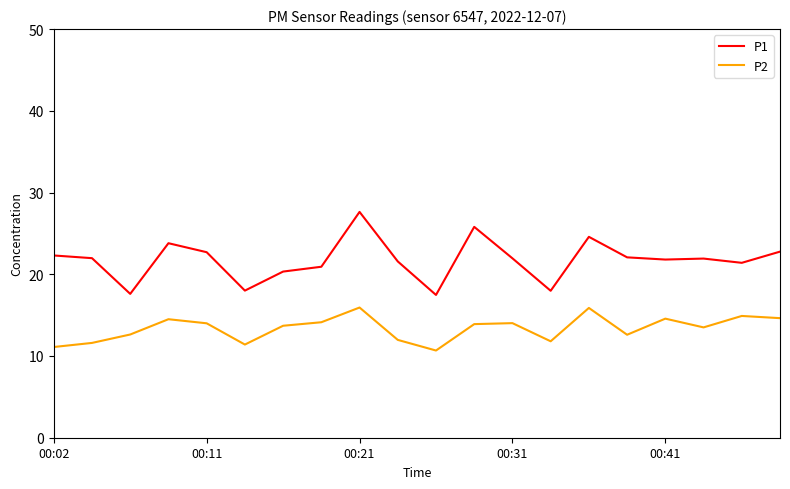

Is this an area chart (filled region under the line)?

No